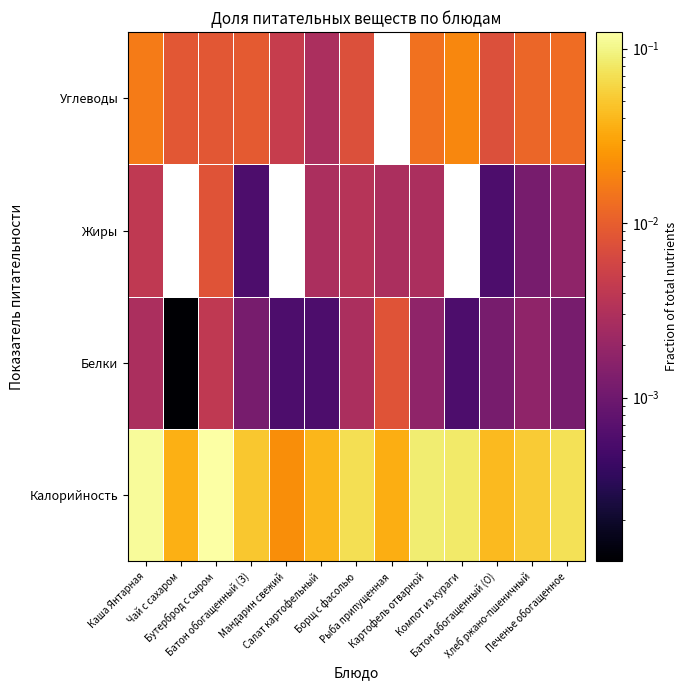

What is the total value across all series at Батон обогащенный (О)?

0.1